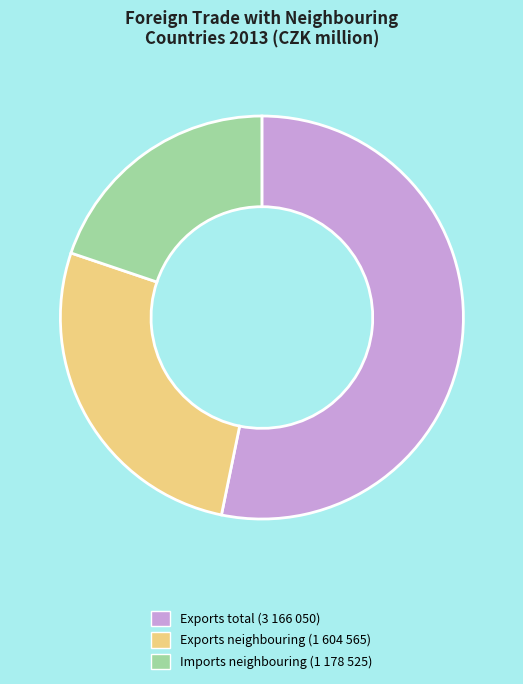

Count the number of slices in the pie.

3